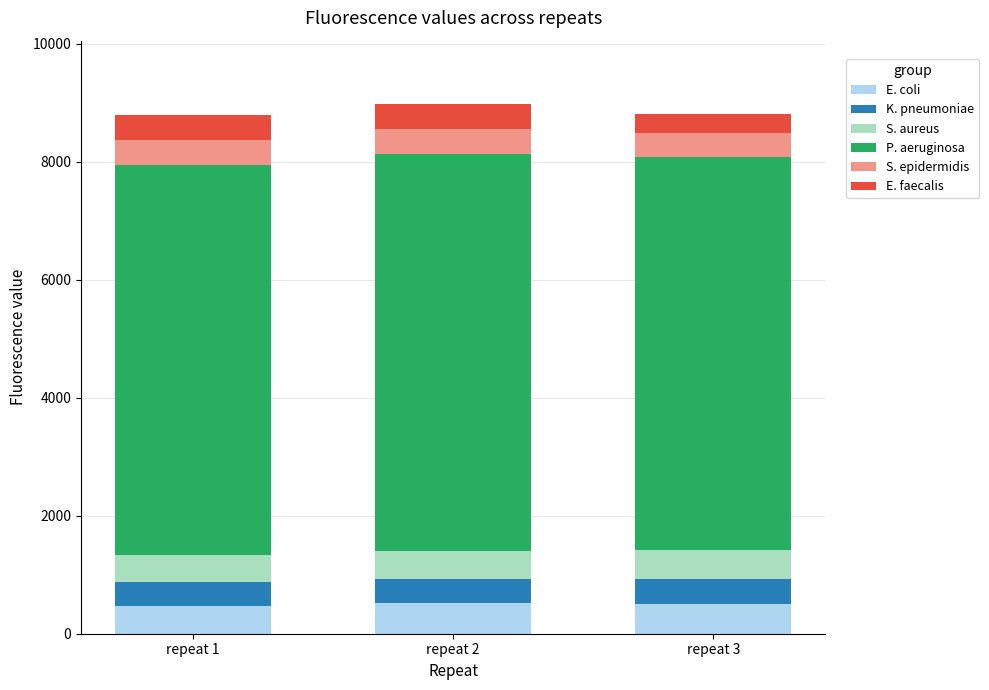

What is the total value across all series at repeat 2?

8972